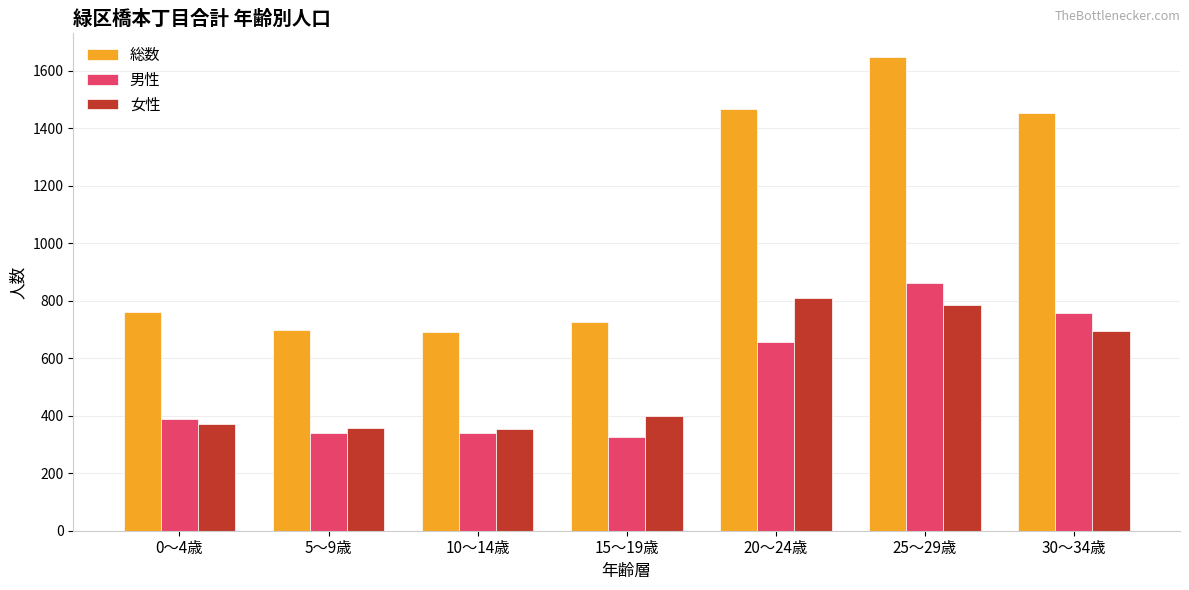

What is the greatest value displayed?

1647